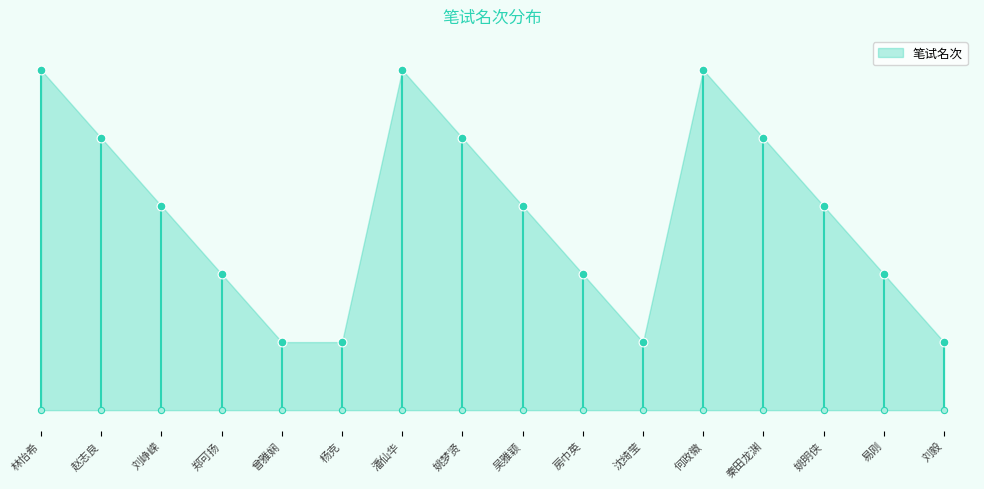

What is the change in value from 潘仙华 to 姚明侠?

-2